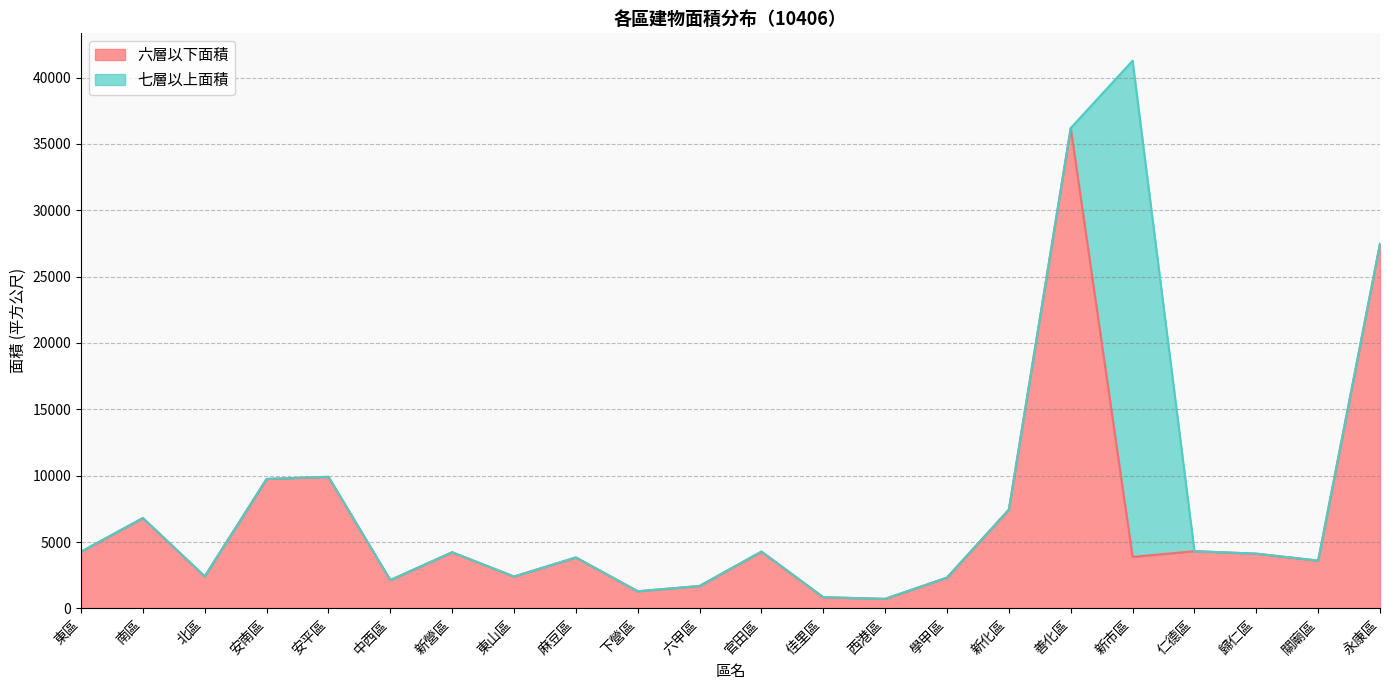

Approximately how many times larger is the value at 關廟區 compared to 六甲區?

2.1